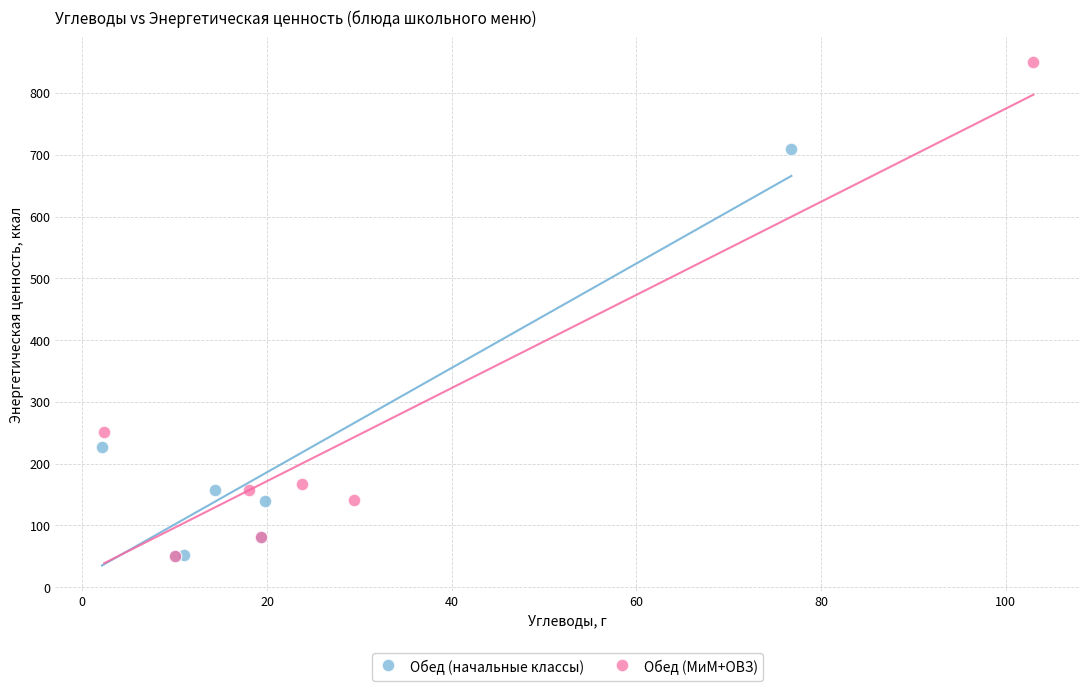

Which series reaches the maximum Y coordinate?

Обед (МиМ+ОВЗ)